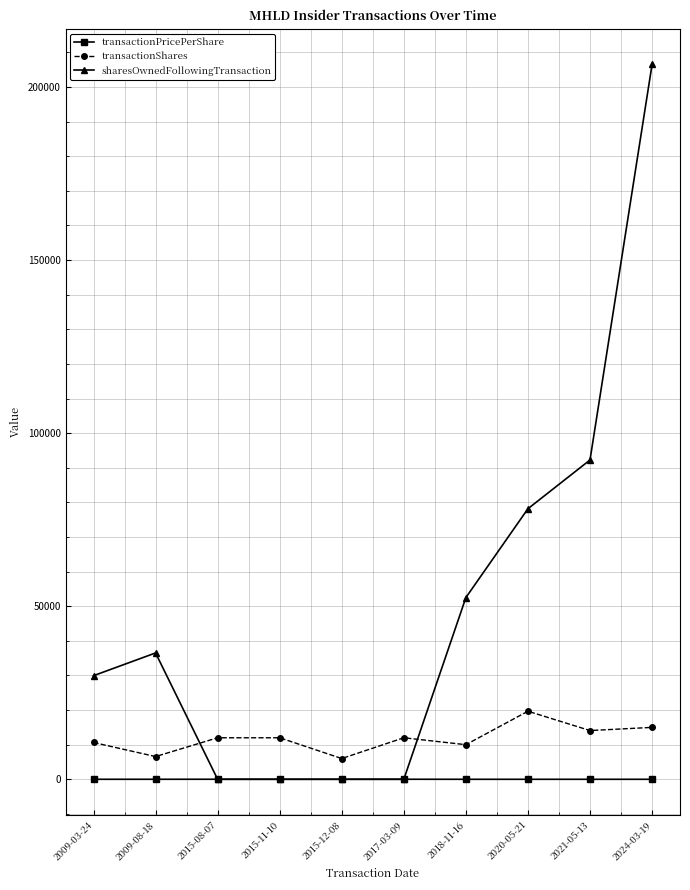

How many data points does each series have?

10